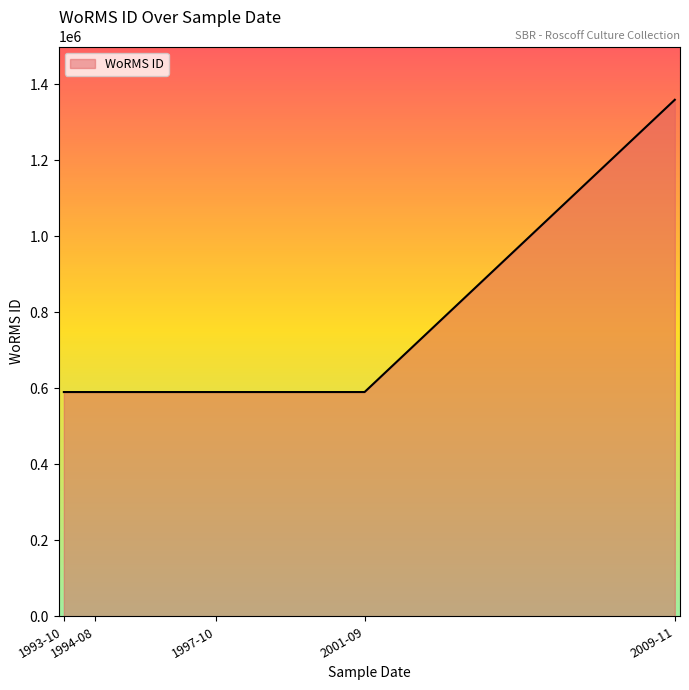

Where is the data nearest to the value 975099?

1993-10